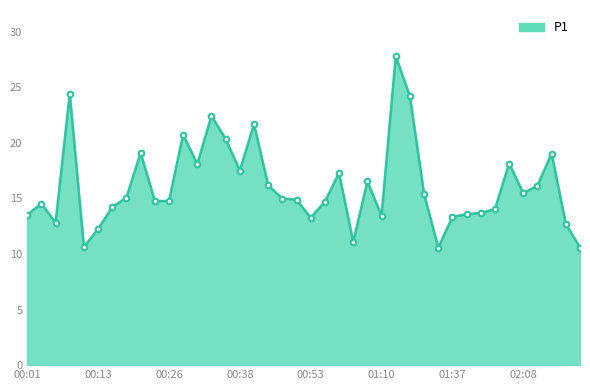

What is the maximum value shown in the chart?

27.8